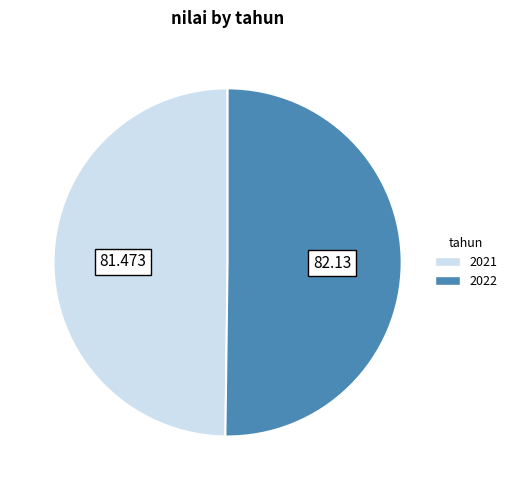

Is the sum of 2021 and 2022 greater than half?

Yes